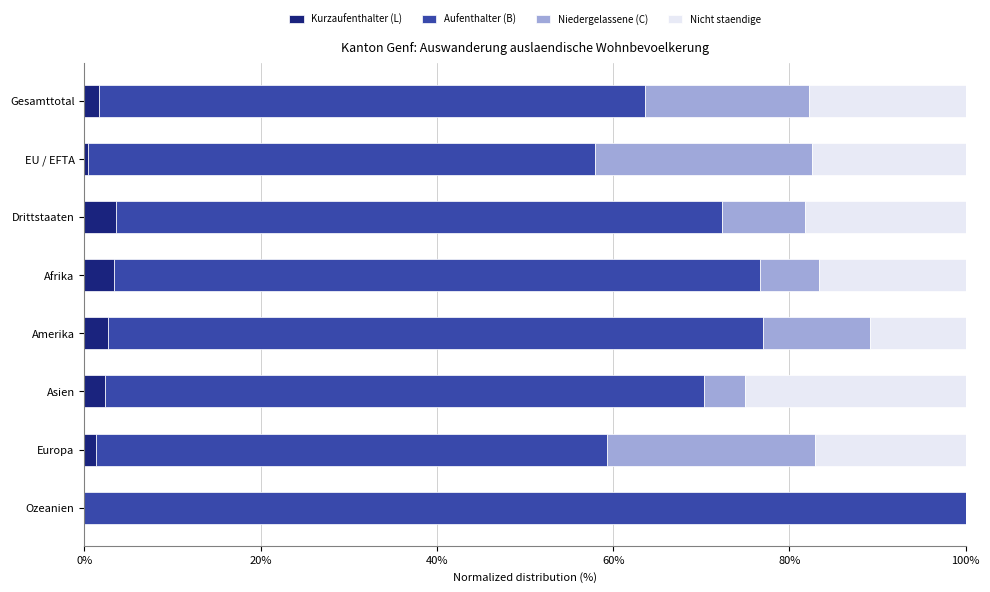

What is the total value across all series at Afrika?

100.0